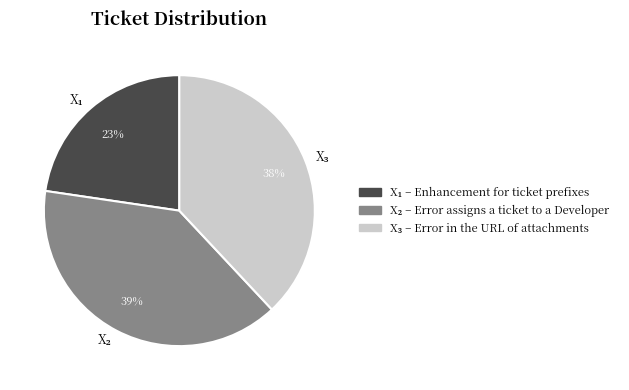

To the nearest percent, what is the average slice percentage?

33%